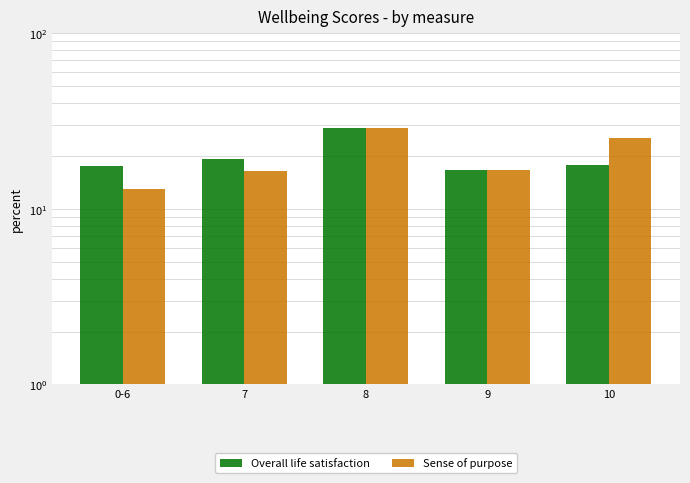

What is the difference between the second highest and second lowest values in the Sense of purpose series?

8.9